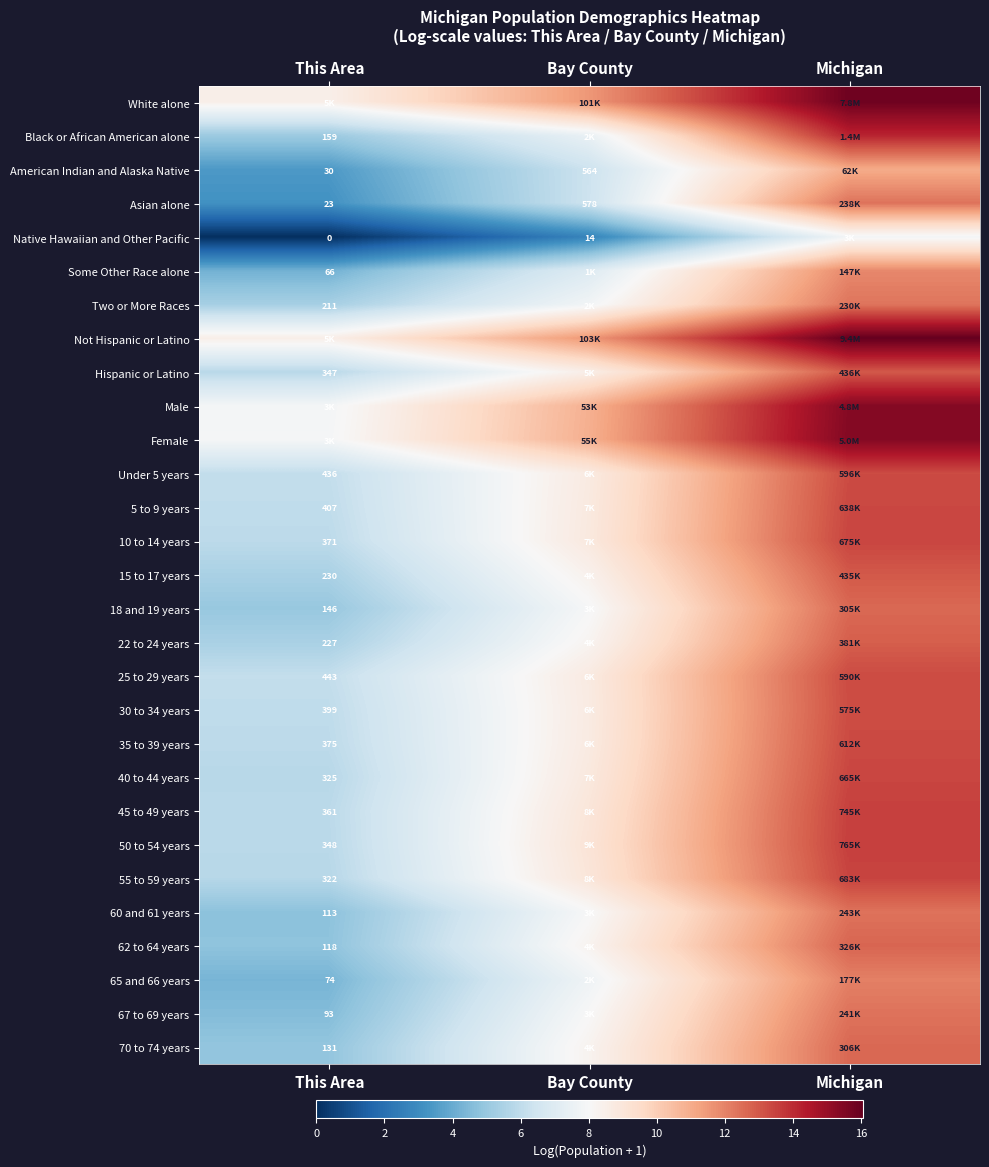

Is the value of 55 to 59 years at This Area greater than the value of Asian alone at Bay County?

No